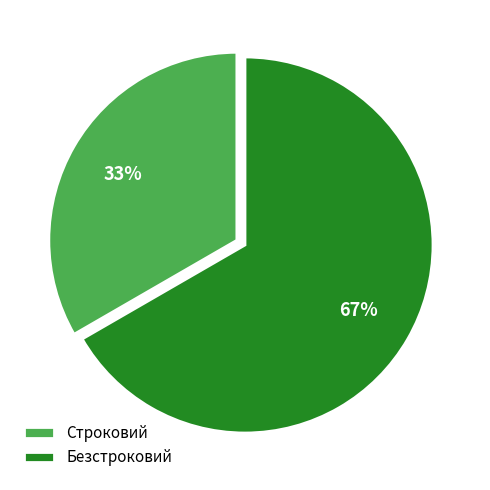

To the nearest percent, what is the average slice percentage?

50%